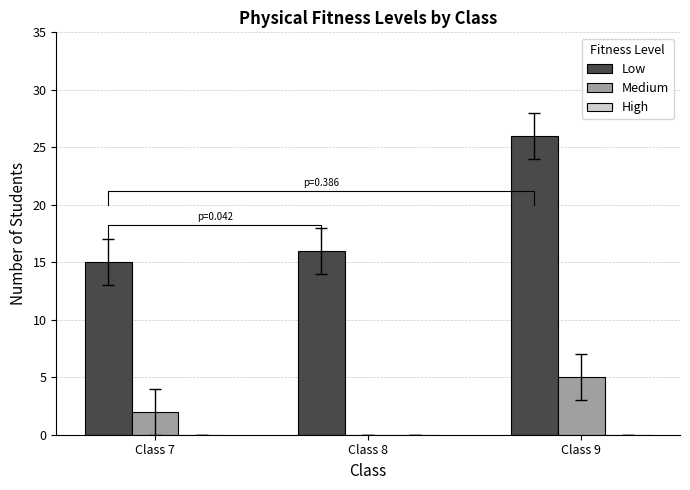

Which series has the largest range (max minus min)?

Low